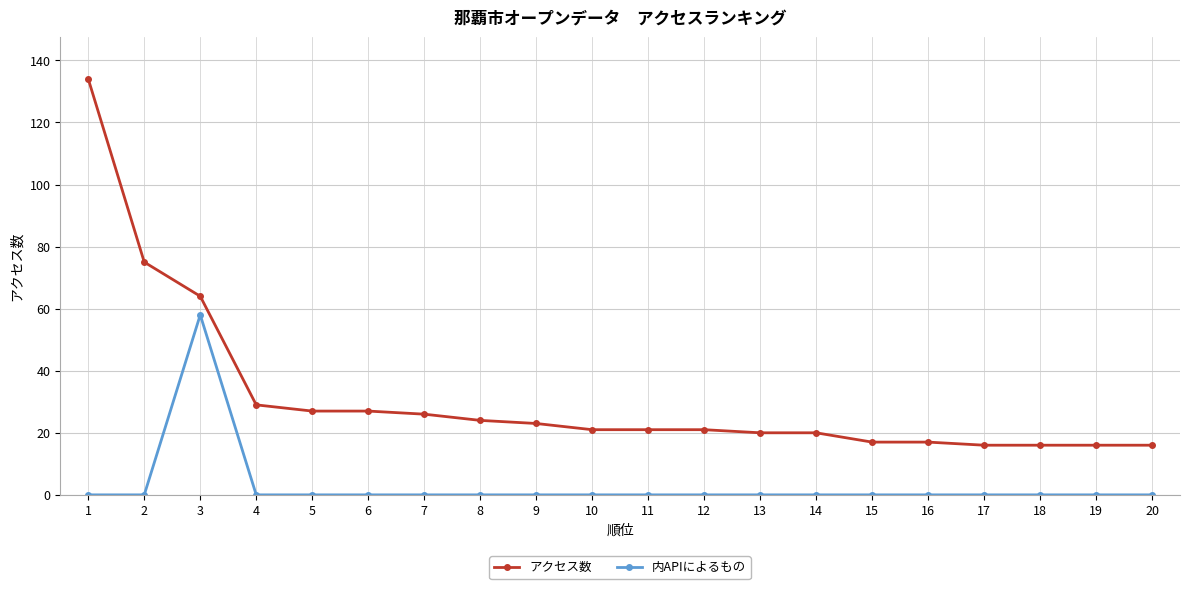

How many data points does each series have?

20